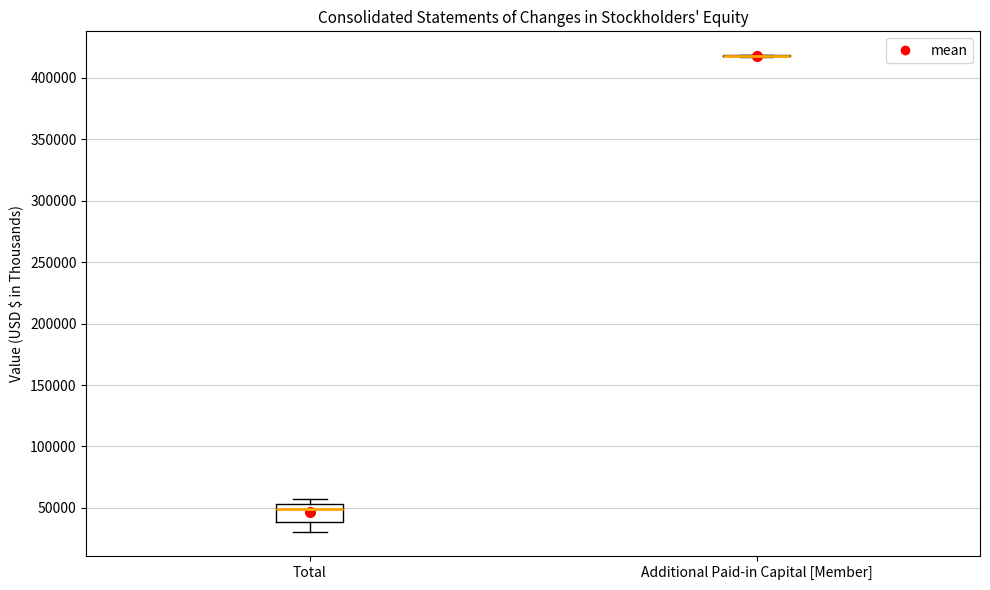

Where does the median line of the box for Total sit on the y-axis? The values are not printed on the chart, so give them approximately, as read against the axis.

50000